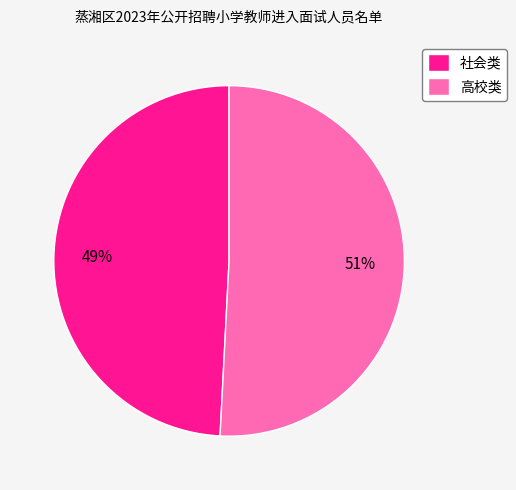

Rank the categories by value from highest to lowest.

高校类, 社会类